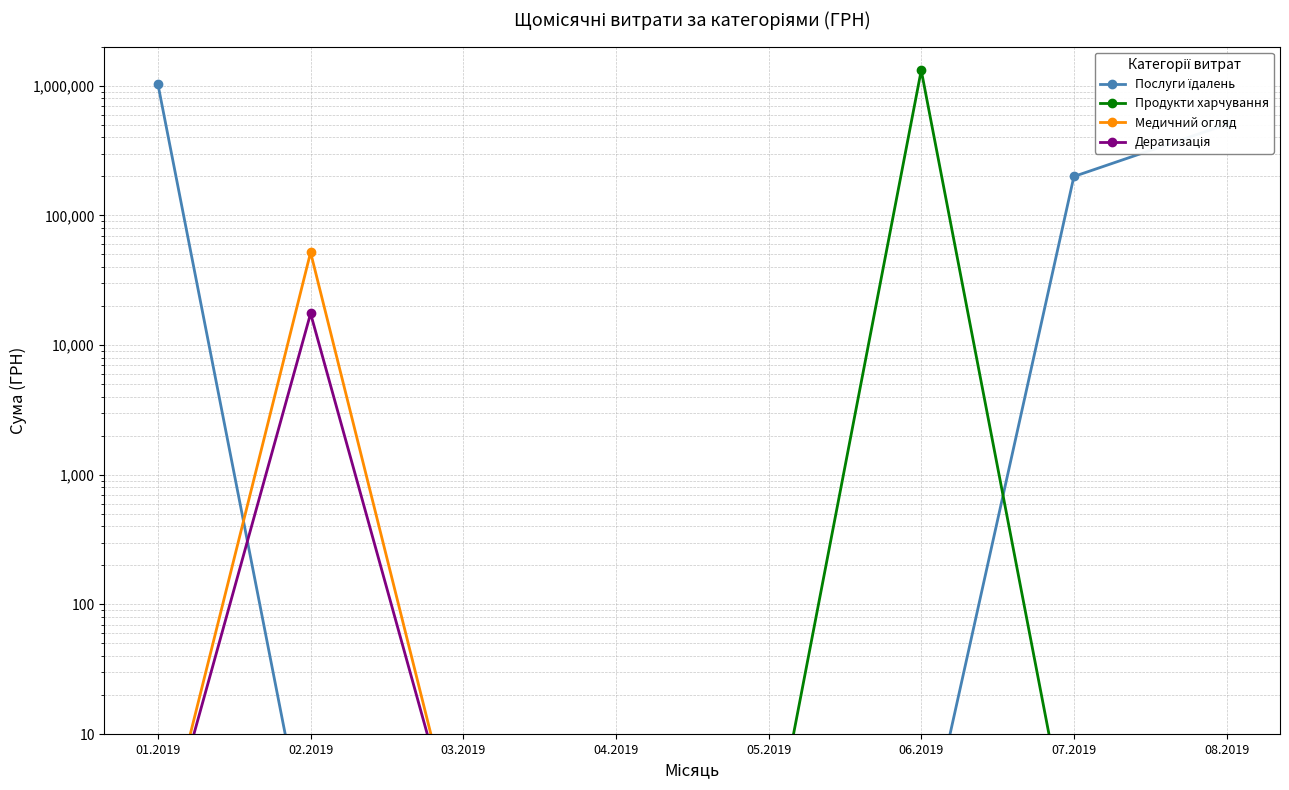

Is it true that Послуги їдалень equals 1.0 at 02.2019?

True